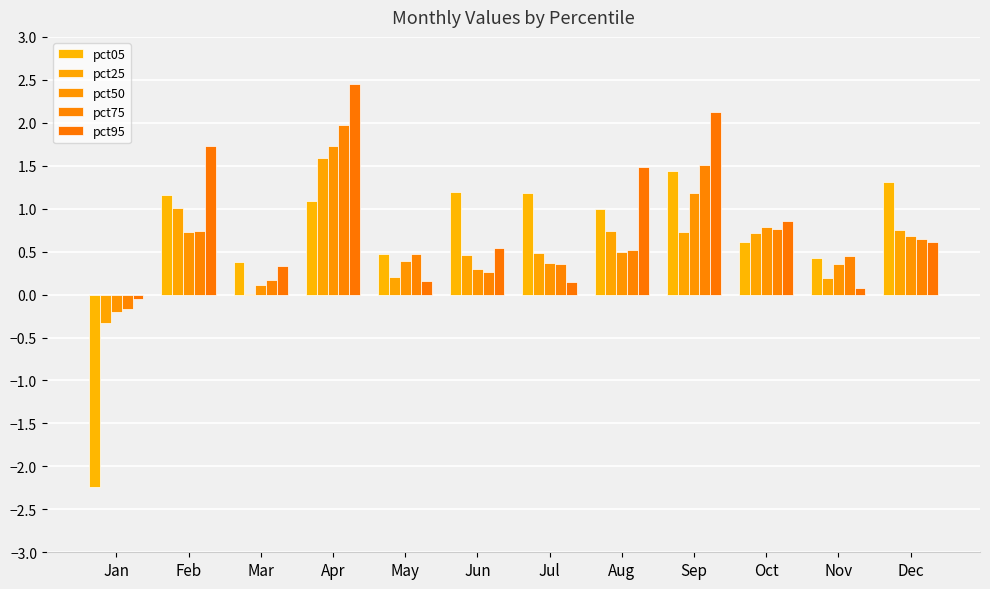

How many data points does each series have?

12